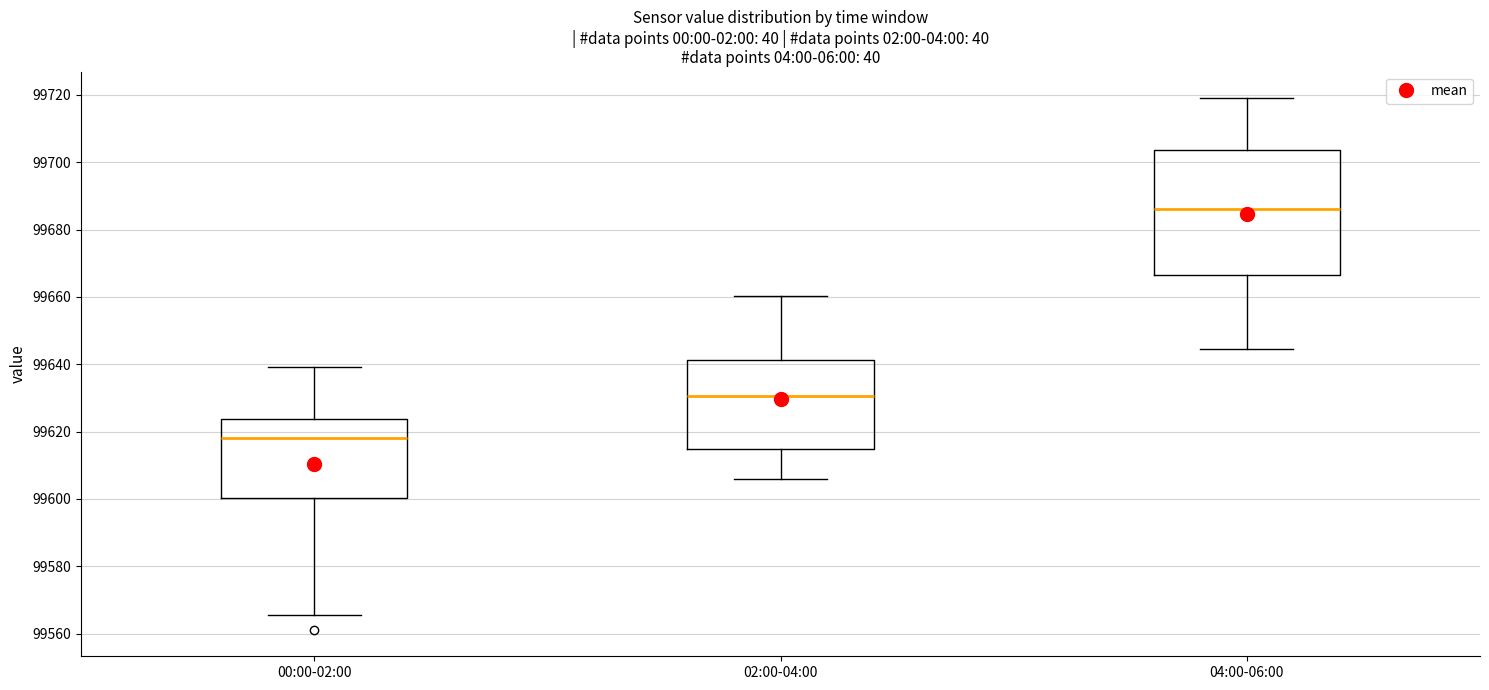

Reading left to right, read every box against the y-axis: the position of its median line, the range the box covers, and the ends of its whiskers. The values are not printed on the chart, so give them approximately, as read against the axis.

00:00-02:00: median 99618, box 99600 to 99624, whiskers 99566 to 99640
02:00-04:00: median 99630, box 99614 to 99642, whiskers 99606 to 99660
04:00-06:00: median 99686, box 99666 to 99704, whiskers 99644 to 99720